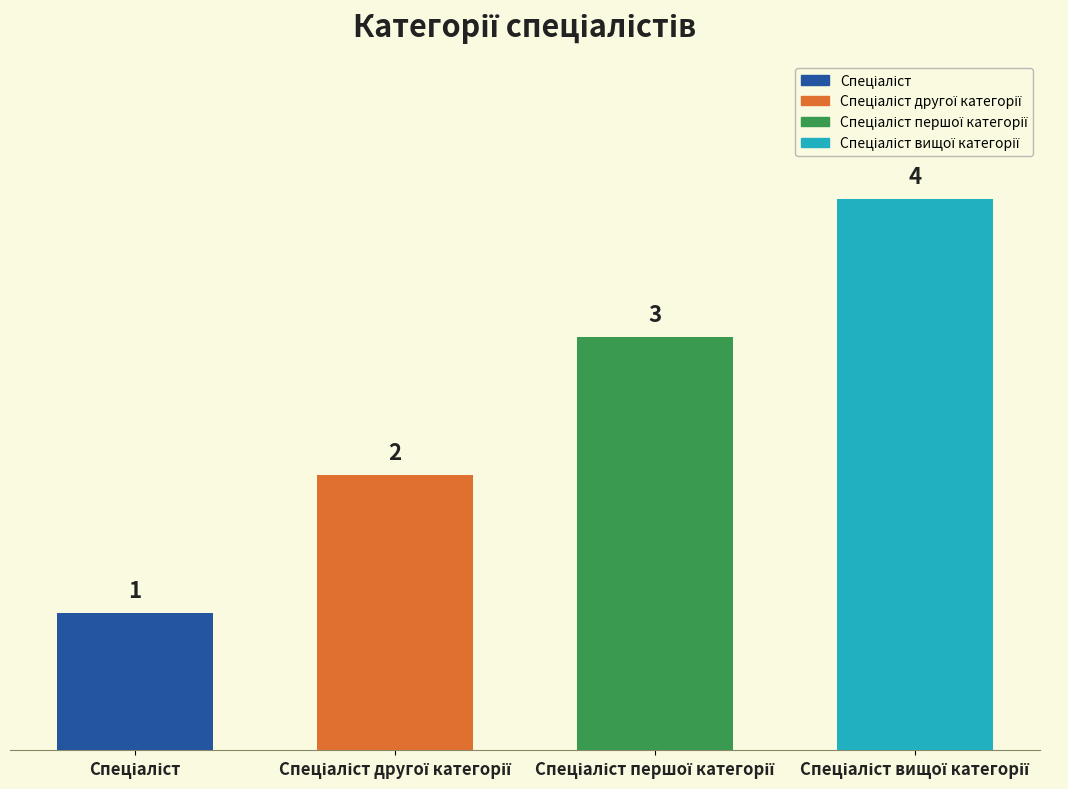

What is the maximum value shown in the chart?

4